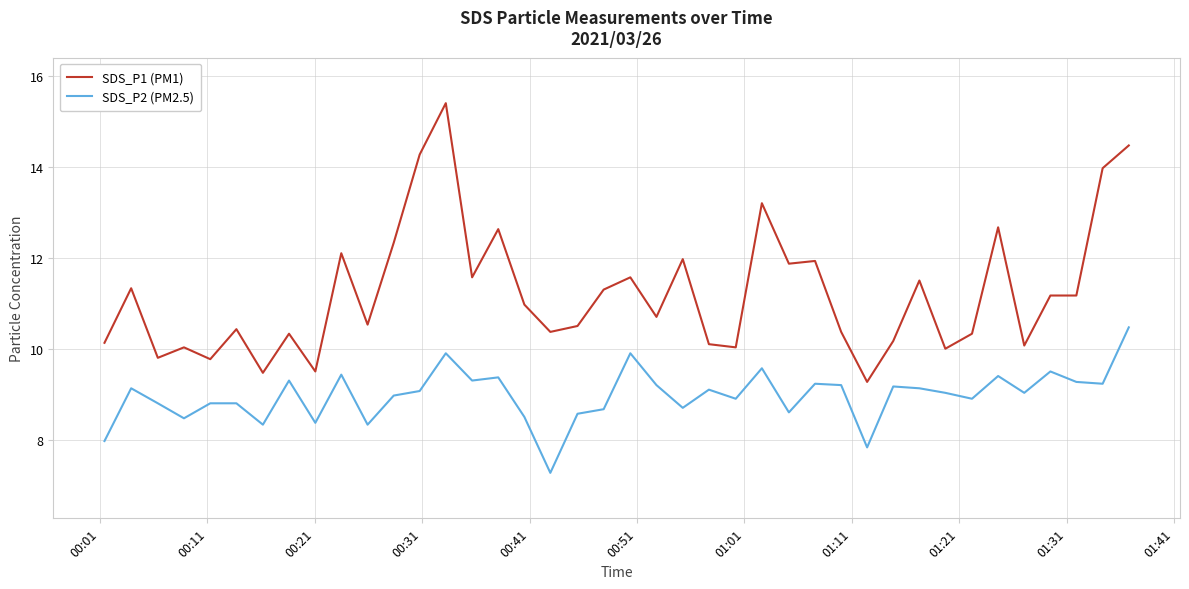

What is the difference between the maximum and minimum values in the SDS_P2 (PM2.5) series?

3.2